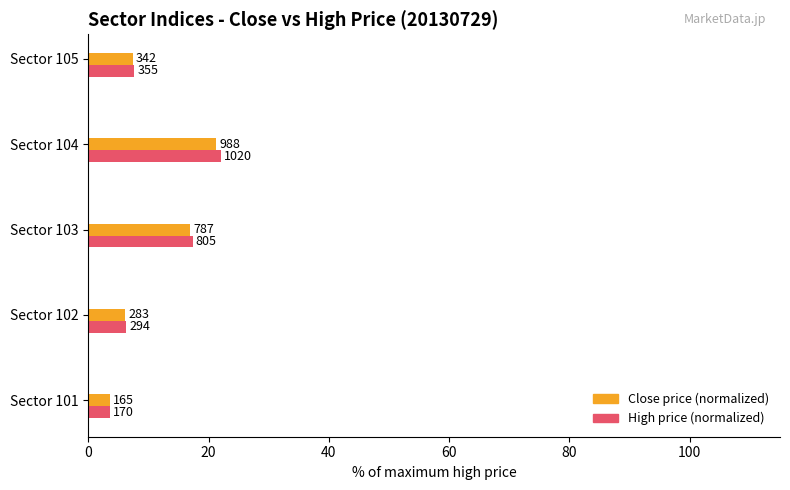

Reading left to right, list all the values displayed in this chart.

Average utilization (close): 3.6	6.1	17.0	21.3	7.4
Maximum utilization (high): 3.7	6.3	17.3	22.0	7.7